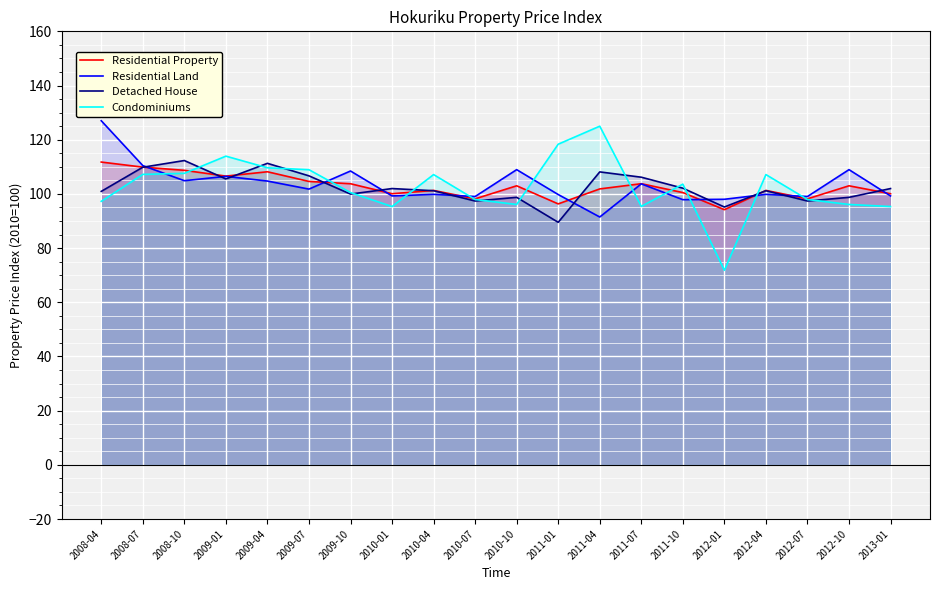

Reading right to left, transcribe all the data shown in this chart.

Residential Property: 2013-01=100.1	2012-10=103.0	2012-07=98.2	2012-04=101.3	2012-01=94.2	2011-10=100.5	2011-07=103.8	2011-04=101.8	2011-01=96.3	2010-10=103.0	2010-07=98.2	2010-04=101.3	2010-01=100.1	2009-10=103.8	2009-07=104.6	2009-04=108.2	2009-01=106.6	2008-10=108.7	2008-07=109.9	2008-04=111.8
Residential Land: 2013-01=99.2	2012-10=109.0	2012-07=99.0	2012-04=99.8	2012-01=98.0	2011-10=97.9	2011-07=103.7	2011-04=91.5	2011-01=99.8	2010-10=109.0	2010-07=99.0	2010-04=99.8	2010-01=99.2	2009-10=108.5	2009-07=101.8	2009-04=104.7	2009-01=106.5	2008-10=104.9	2008-07=110.5	2008-04=127.0
Detached House: 2013-01=102.0	2012-10=98.7	2012-07=97.4	2012-04=101.2	2012-01=95.2	2011-10=102.1	2011-07=106.2	2011-04=108.1	2011-01=89.5	2010-10=98.7	2010-07=97.4	2010-04=101.2	2010-01=102.0	2009-10=99.9	2009-07=106.7	2009-04=111.3	2009-01=105.5	2008-10=112.3	2008-07=109.8	2008-04=100.9
Condominiums: 2013-01=95.3	2012-10=96.1	2012-07=97.9	2012-04=107.1	2012-01=71.8	2011-10=103.6	2011-07=95.4	2011-04=125.0	2011-01=118.3	2010-10=96.1	2010-07=97.9	2010-04=107.1	2010-01=95.3	2009-10=100.5	2009-07=108.9	2009-04=109.6	2009-01=113.9	2008-10=107.6	2008-07=107.2	2008-04=97.3